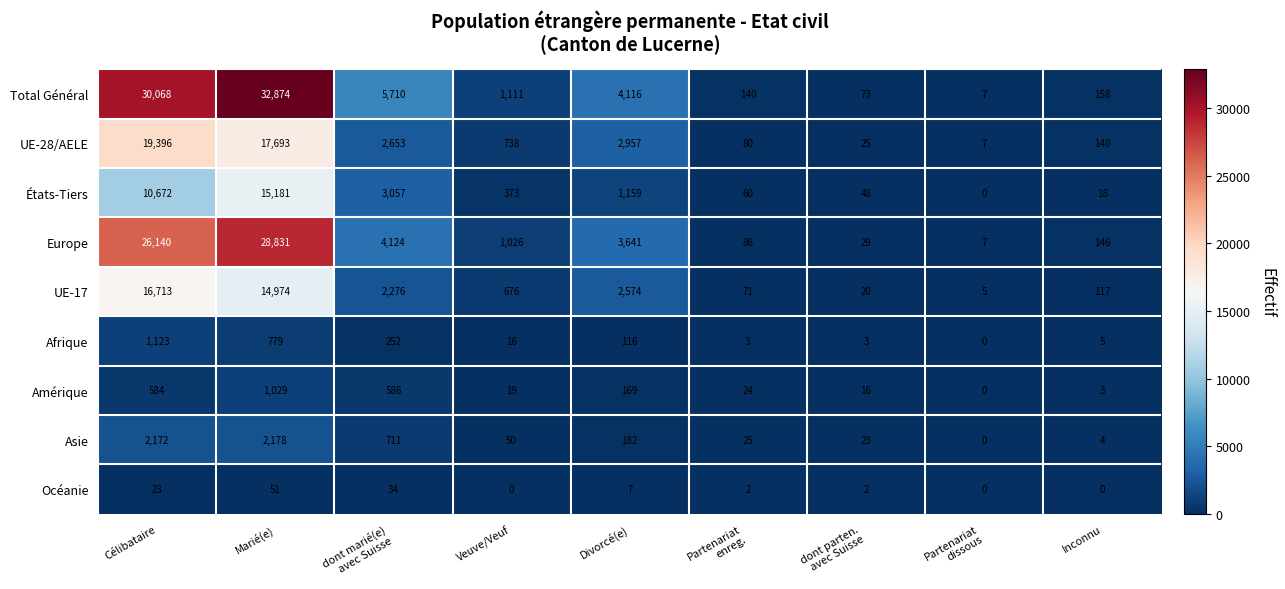

True or false: Afrique has a value of 8 at Inconnu.

False